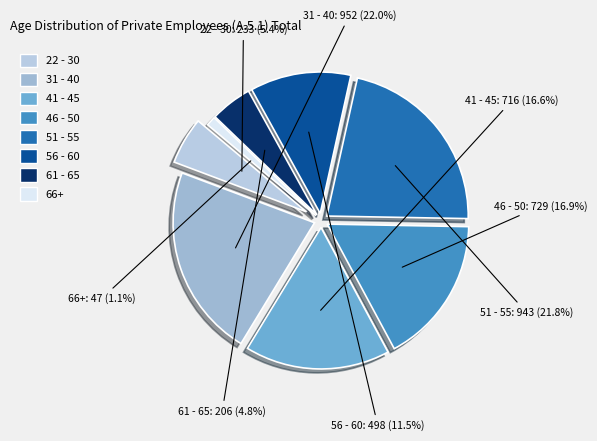

Combined, what portion of the pie is 46 - 50 and 41 - 45?

33.4%